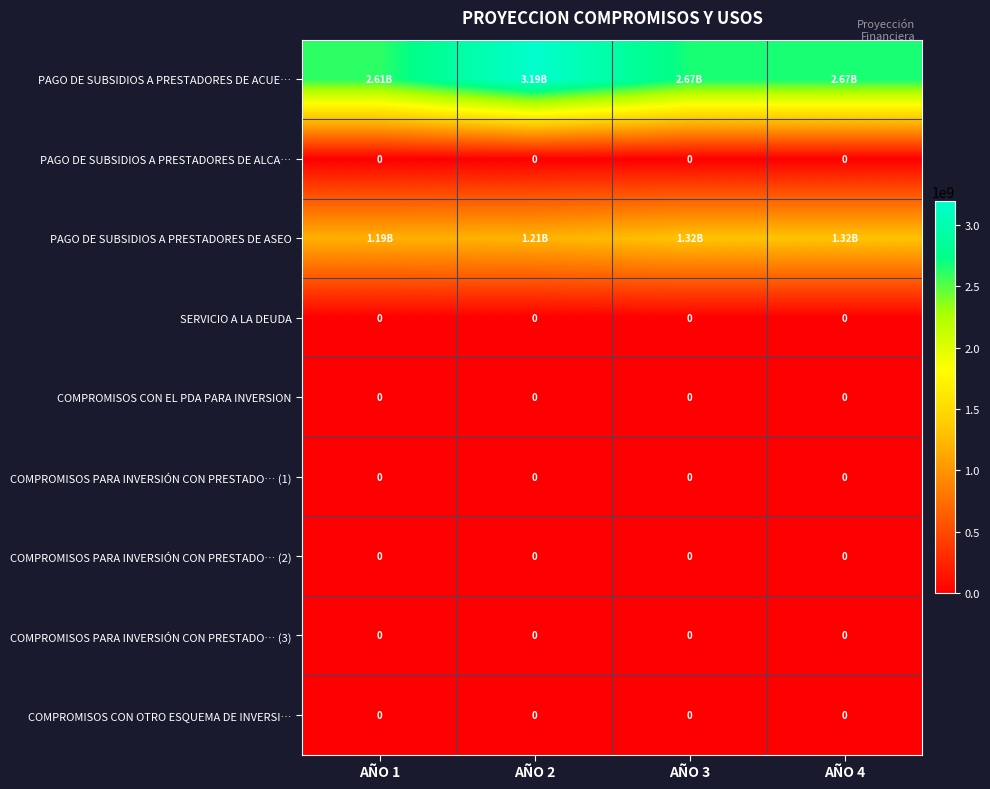

Rank the series by their maximum value, from lowest to highest.

PAGO DE SUBSIDIOS A PRESTADORES DE ALCA…, SERVICIO A LA DEUDA, COMPROMISOS CON EL PDA PARA INVERSION, COMPROMISOS PARA INVERSIÓN CON PRESTADO… (1), COMPROMISOS PARA INVERSIÓN CON PRESTADO… (2), COMPROMISOS PARA INVERSIÓN CON PRESTADO… (3), COMPROMISOS CON OTRO ESQUEMA DE INVERSI…, PAGO DE SUBSIDIOS A PRESTADORES DE ASEO, PAGO DE SUBSIDIOS A PRESTADORES DE ACUE…